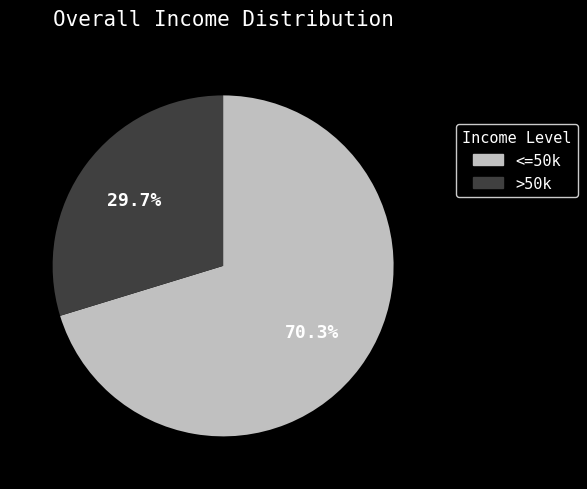

How many segments does this pie chart have?

2